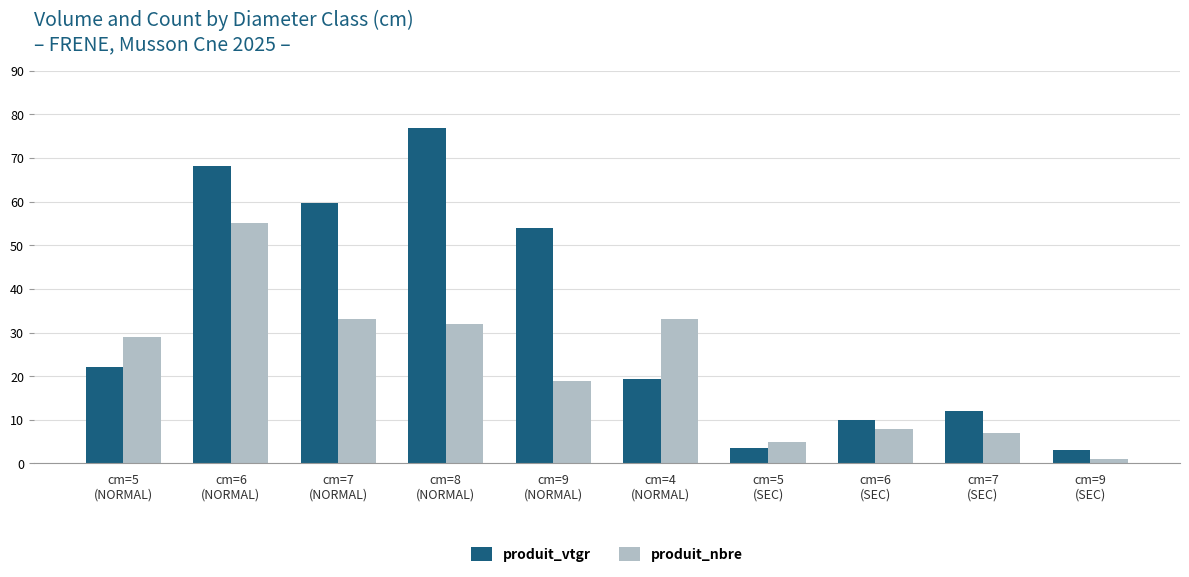

Which series has the largest total across all categories?

produit_vtgr